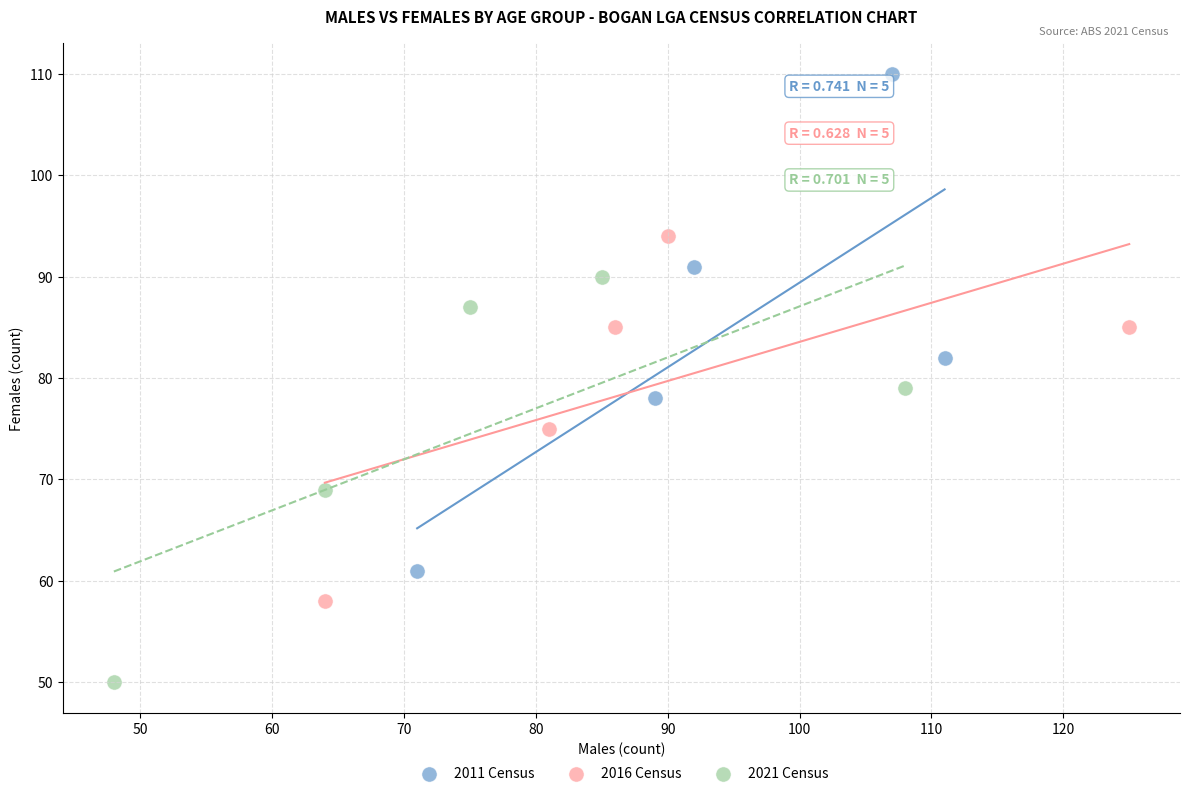

Which series has the widest spread of Y values?

2011 Census